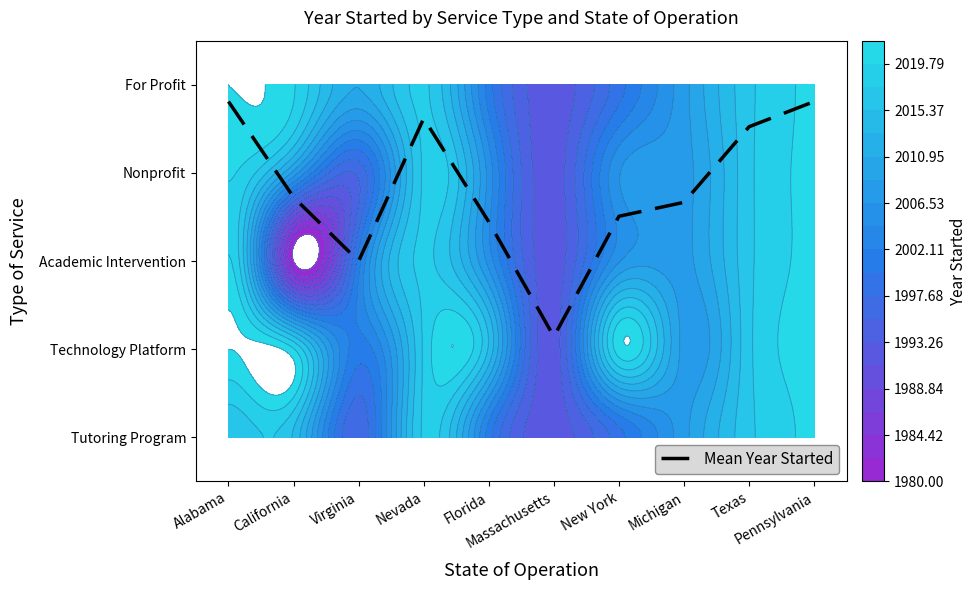

Reading left to right, what are all the values shown in this chart?

Alabama=3.8	California=2.7	Virginia=2.0	Nevada=3.6	Florida=2.4	Massachusetts=1.1	New York=2.5	Michigan=2.7	Texas=3.5	Pennsylvania=3.8